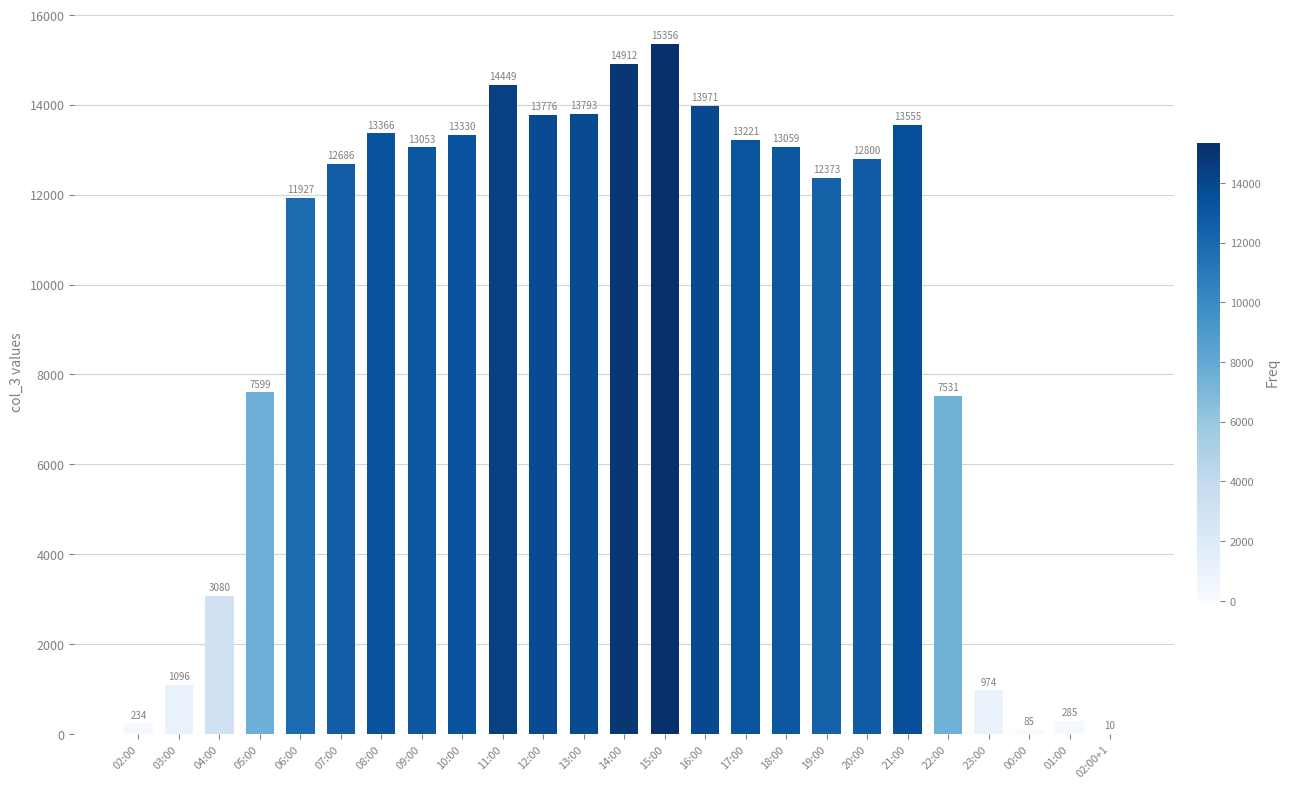

At which category does the chart reach its peak across all series?

15:00